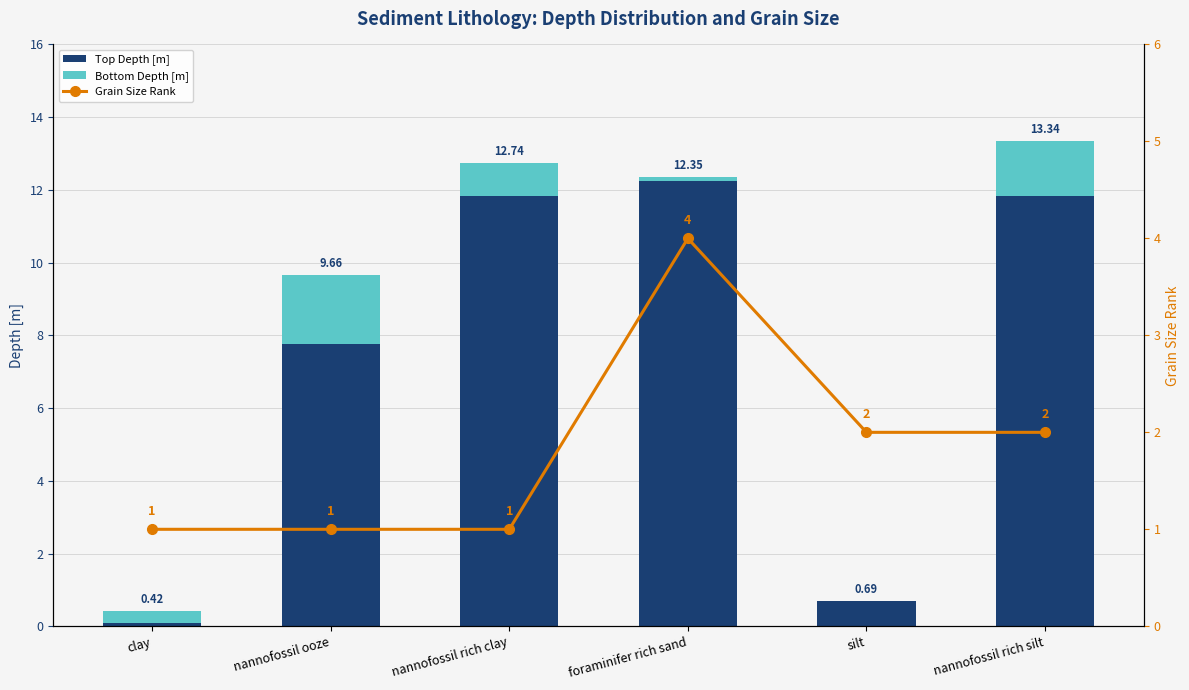

Between nannofossil rich clay and foraminifer rich sand, which is larger?

foraminifer rich sand